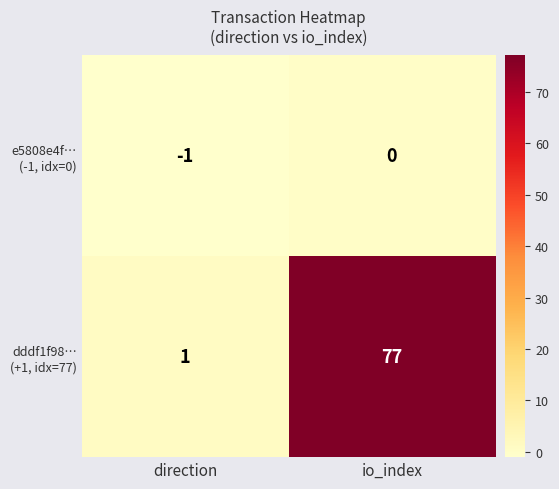

At which category does the chart reach its peak across all series?

io_index